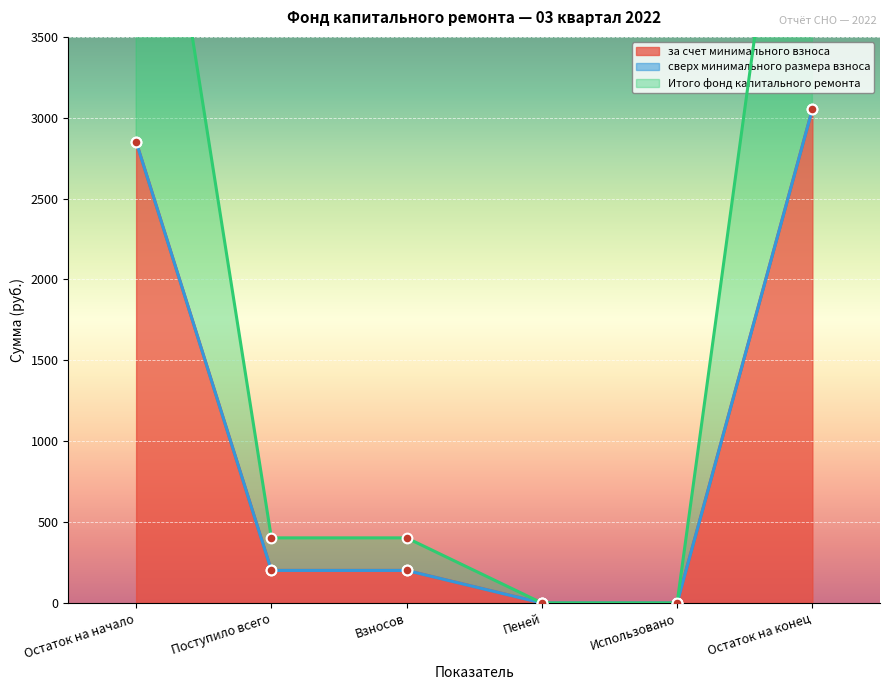

What is the label of the 1st point from the right?

Остаток на конец